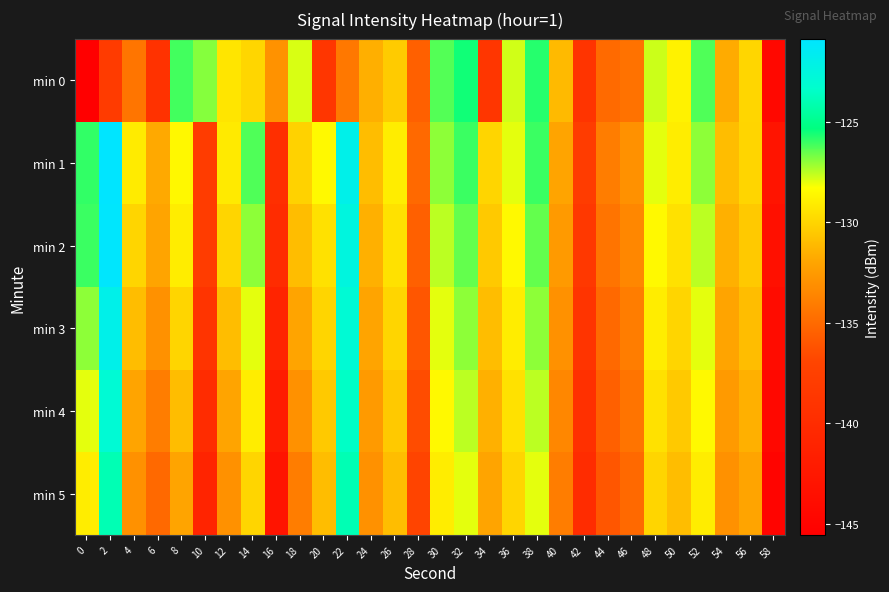

What is the total value across all series at 32?

-760.5